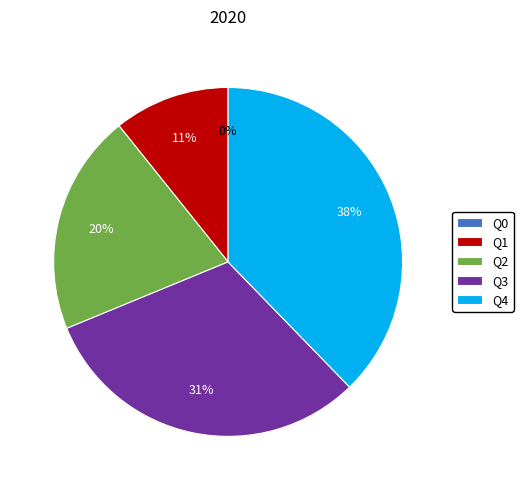

Which slice is the largest?

Q4